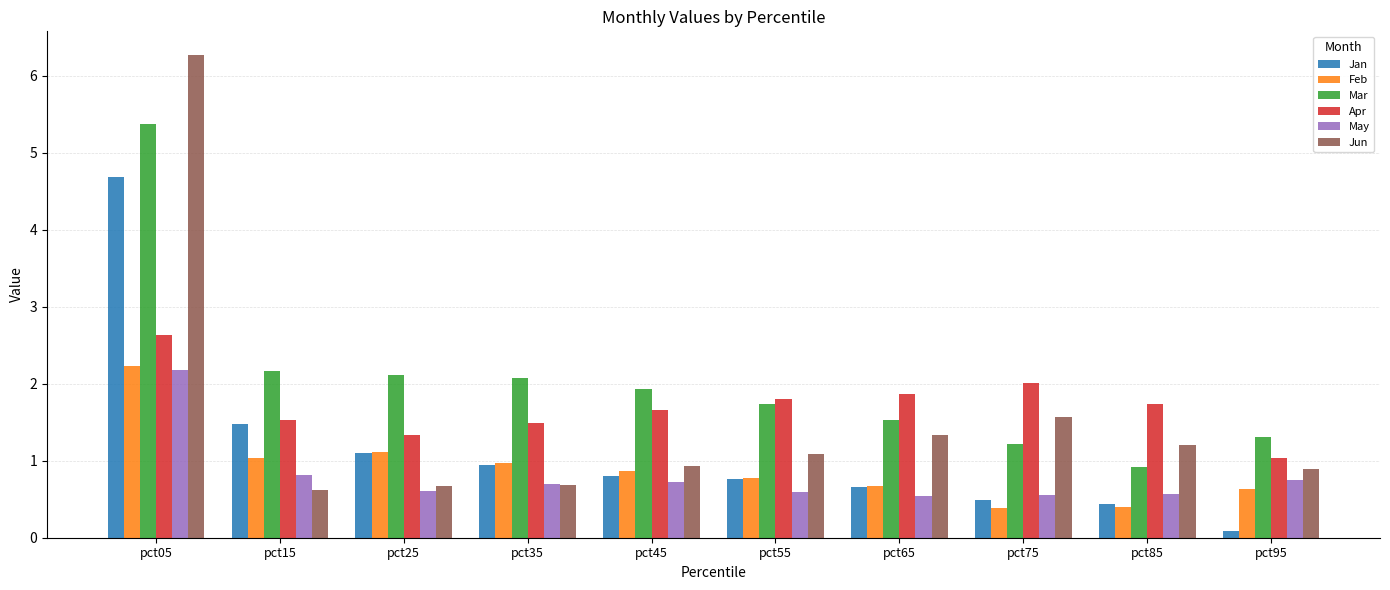

What is the sum of all Jun values?

15.3